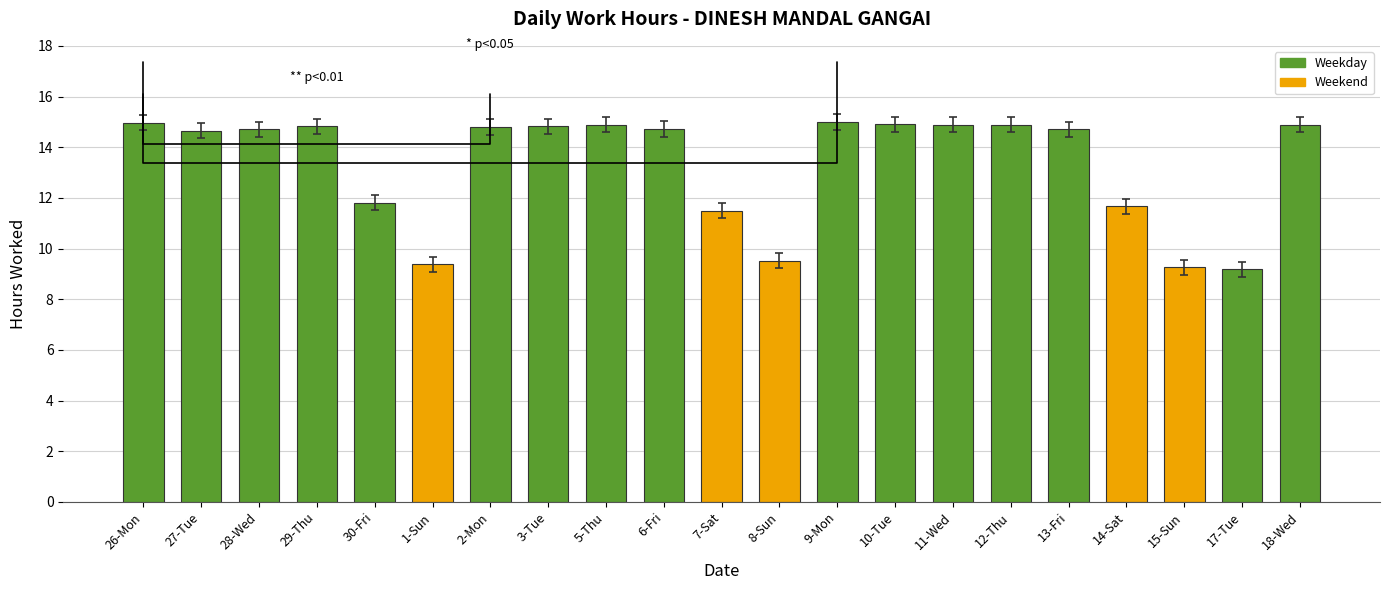

Is it true that the value at 14-Sat is 19.9?

False